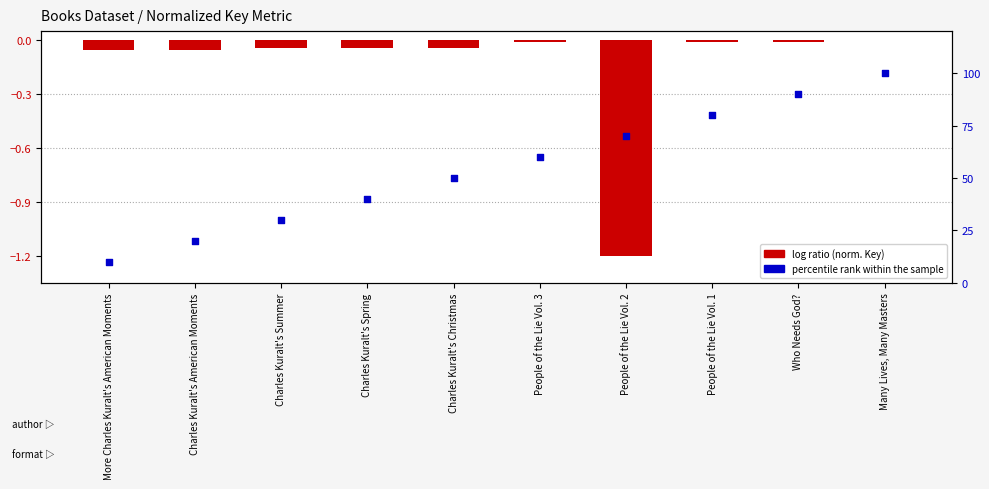

Is the value of log ratio (normalized Key) at Many Lives, Many Masters greater than the value of percentile rank within the sample at Charles Kuralt's American Moments?

No